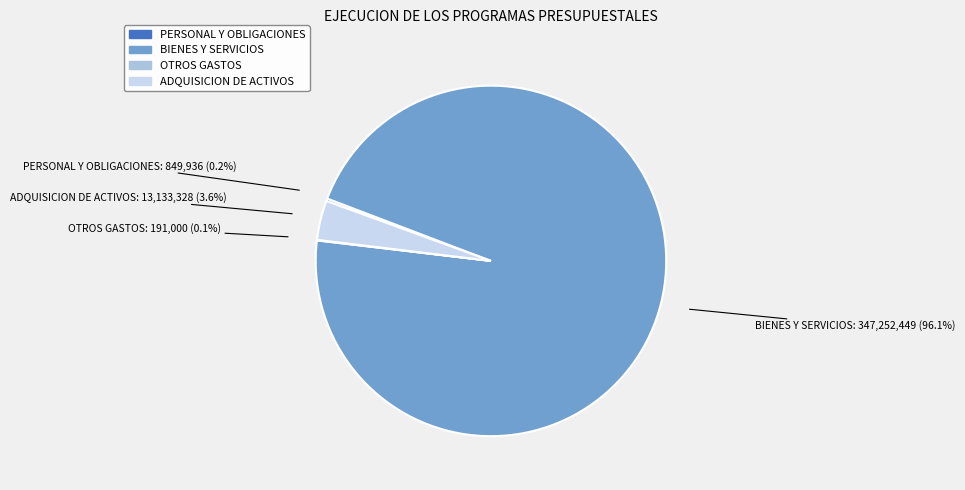

What is the largest slice in the pie chart?

3. BIENES Y SERVICIOS